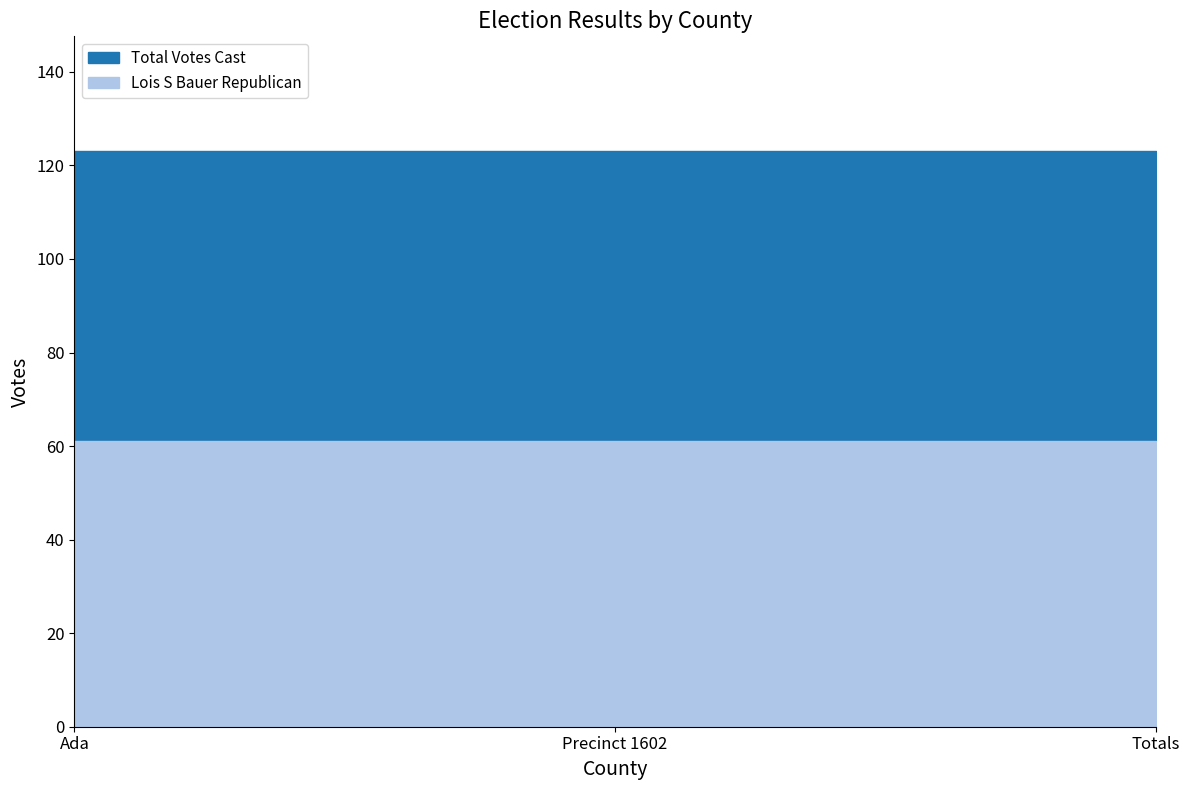

What is the minimum value shown in the chart?

61